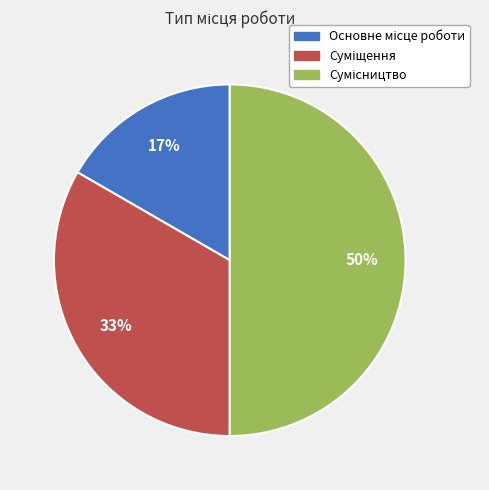

To the nearest percent, what is the difference between the largest and smallest slice percentages?

33%